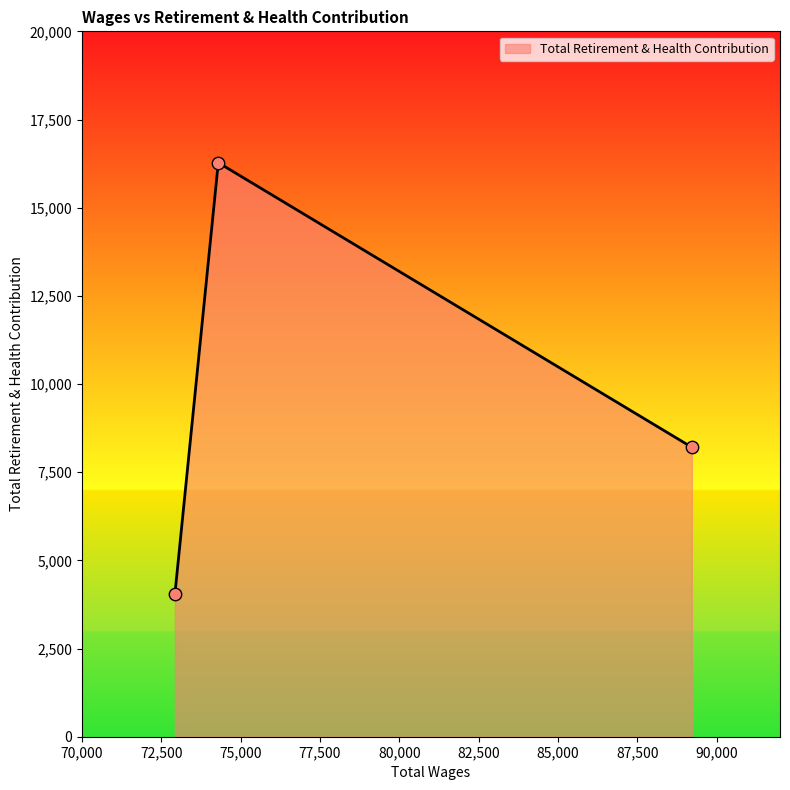

What is the greatest value displayed?

16277